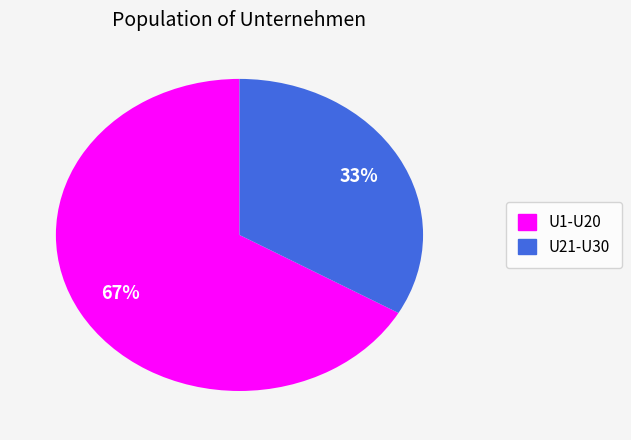

How many segments does this pie chart have?

2